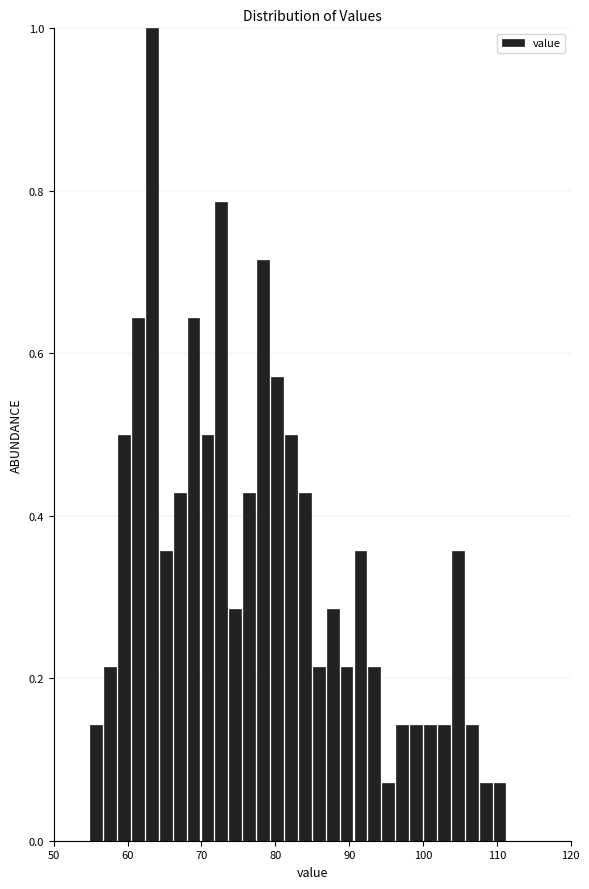

Around what value on the x-axis is the tallest bar? Give the approximate position of its centre, as read against the axis.

63